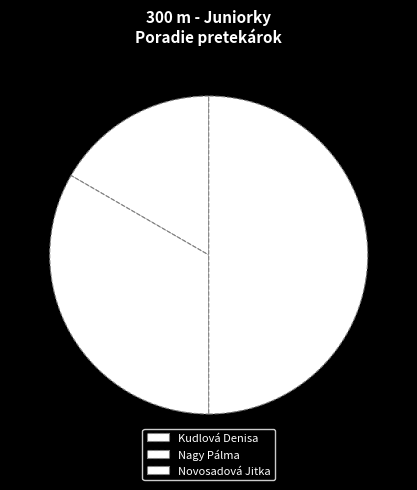

What percentage is the Novosadová Jitka slice, to the nearest percent?

50%